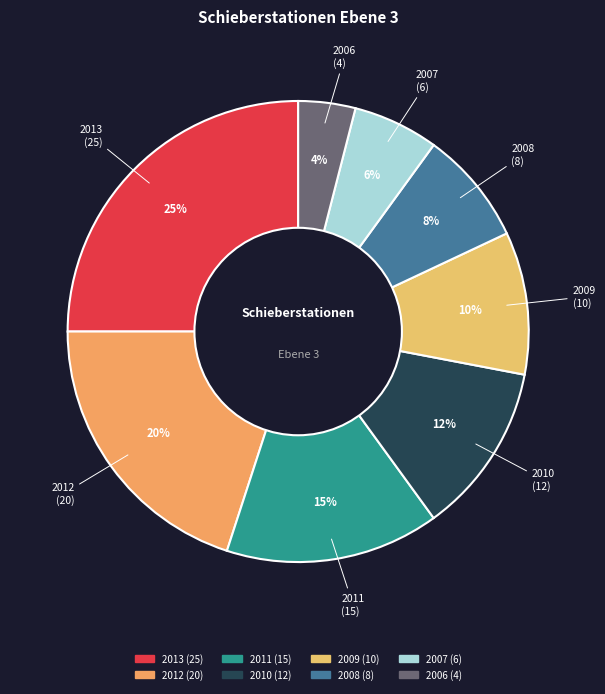

Rank the categories by value from lowest to highest.

2006, 2007, 2008, 2009, 2010, 2011, 2012, 2013